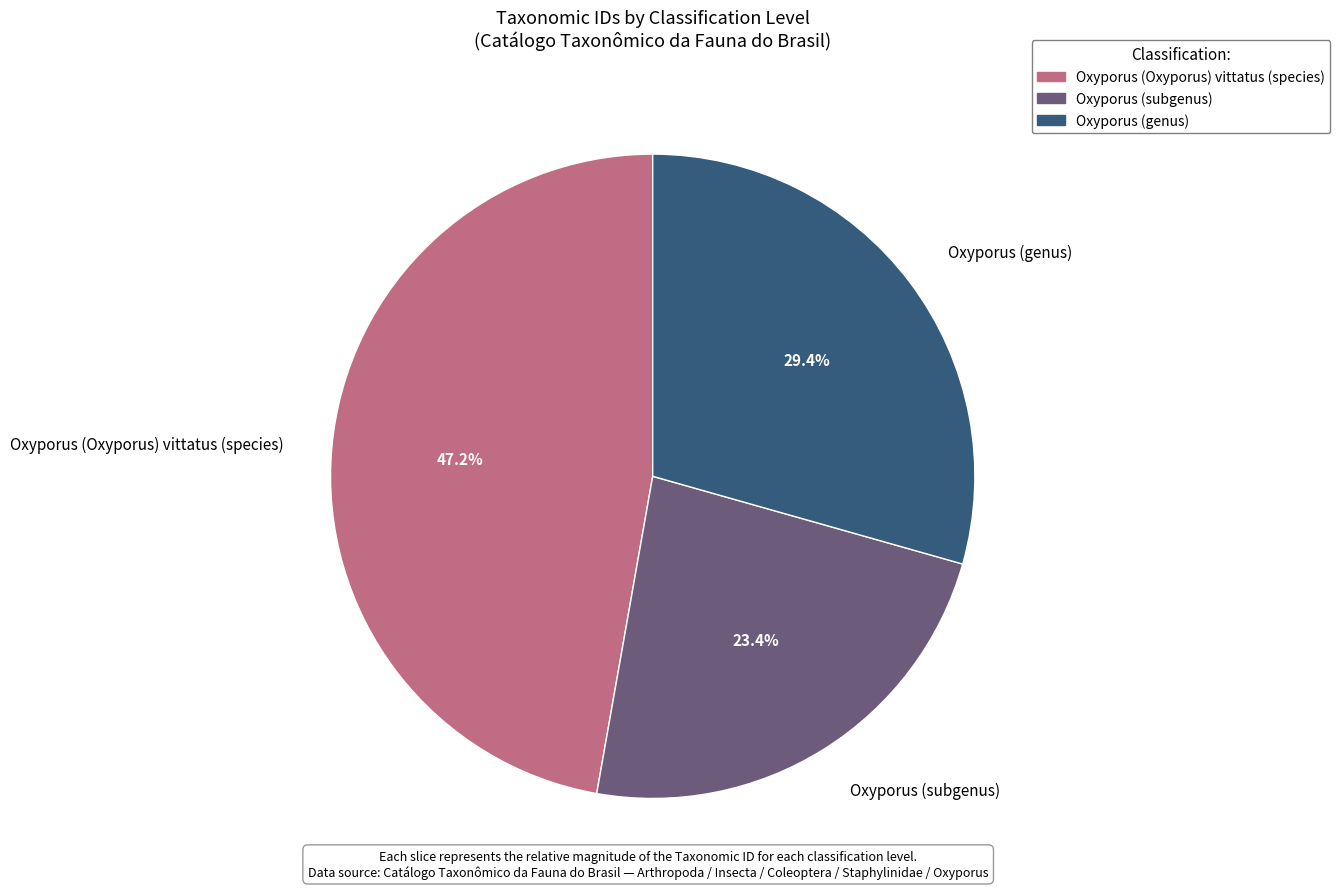

Is there a majority slice in this chart?

No